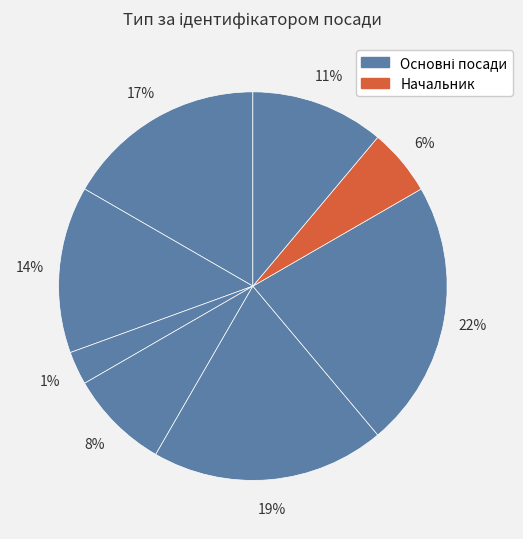

To the nearest percent, what is the average slice percentage?

12%